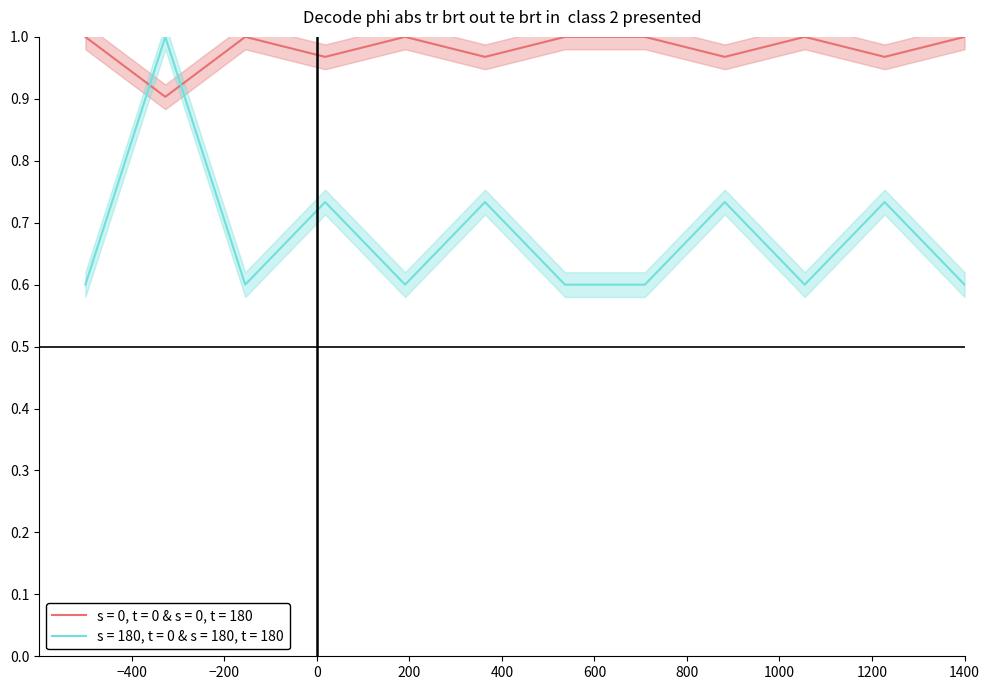

After their last crossing, which series has the higher values: s = 180, t = 0 & s = 180, t = 180 or s = 0, t = 0 & s = 0, t = 180?

s = 0, t = 0 & s = 0, t = 180